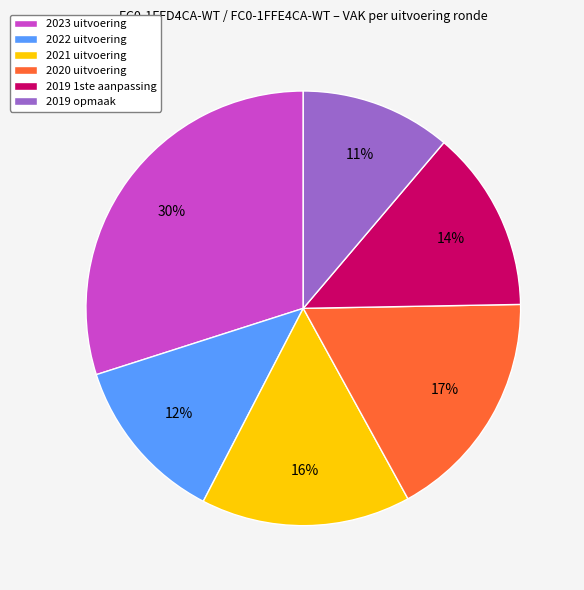

Is there a majority slice in this chart?

No